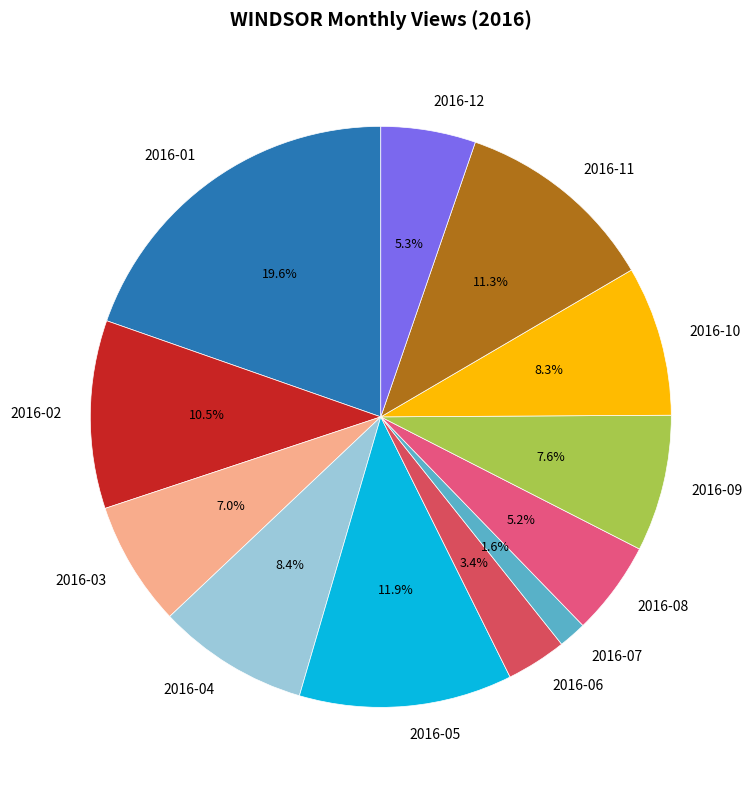

Which has a higher value, 2016-05 or 2016-04?

2016-05